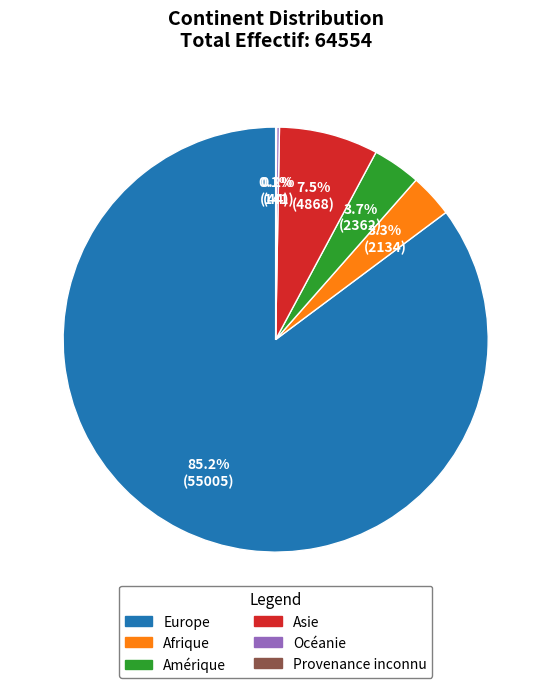

Does any single category account for the majority?

Yes